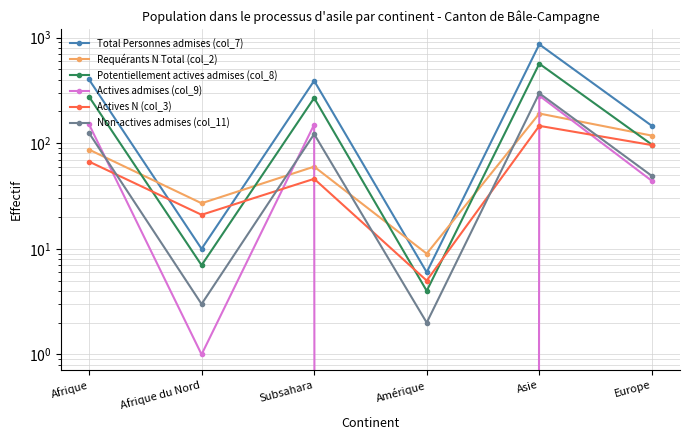

Reading right to left, what are all the values shown in this chart?

Total Personnes admises (col_7): Europe=146	Asie=863	Amérique=6	Subsahara=390	Afrique du Nord=10	Afrique=401
Requérants N Total (col_2): Europe=118	Asie=191	Amérique=9	Subsahara=60	Afrique du Nord=27	Afrique=87
Potentiellement actives admises (col_8): Europe=97	Asie=566	Amérique=4	Subsahara=268	Afrique du Nord=7	Afrique=276
Actives admises (col_9): Europe=44	Asie=282	Amérique=0	Subsahara=150	Afrique du Nord=1	Afrique=151
Actives N (col_3): Europe=96	Asie=146	Amérique=5	Subsahara=46	Afrique du Nord=21	Afrique=67
Non-actives admises (col_11): Europe=49	Asie=297	Amérique=2	Subsahara=122	Afrique du Nord=3	Afrique=125